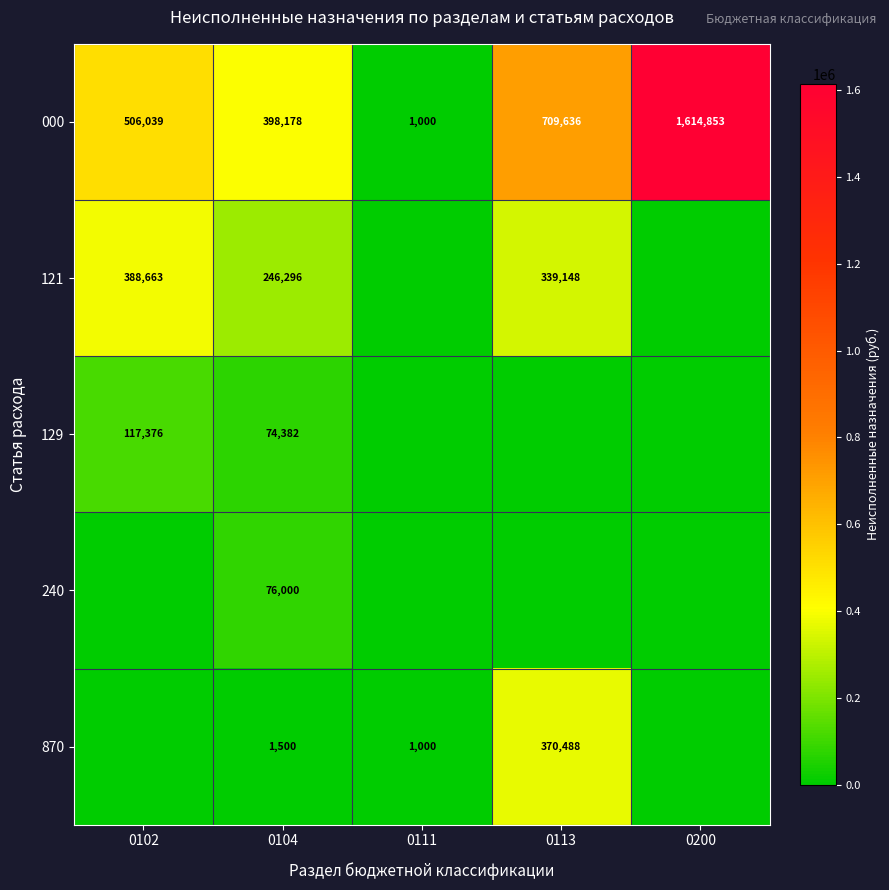

At how many categories does at least one series exceed 168032?

4